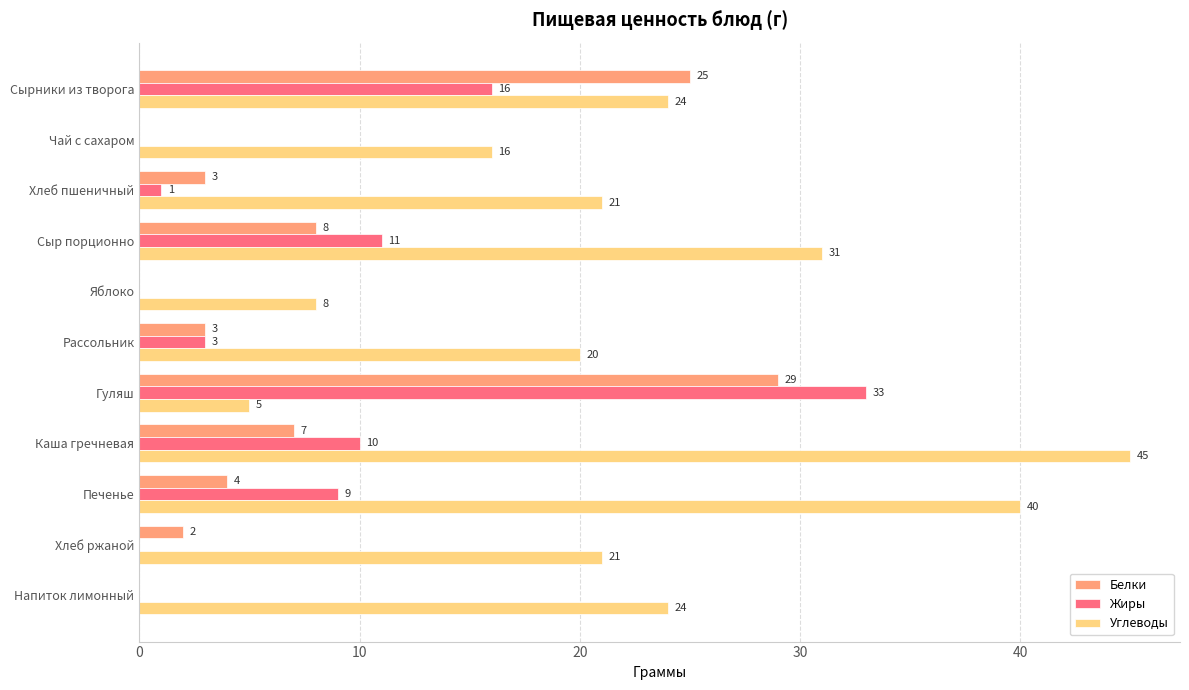

The Углеводы series shows 21 at Хлеб ржаной. True or false?

True